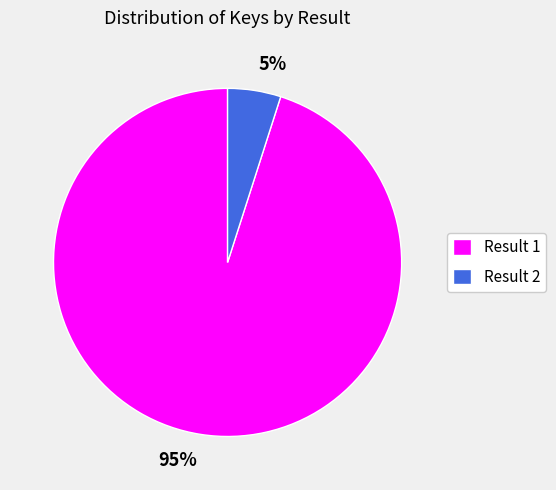

Is it true that Result 1 is 81% of the pie?

False